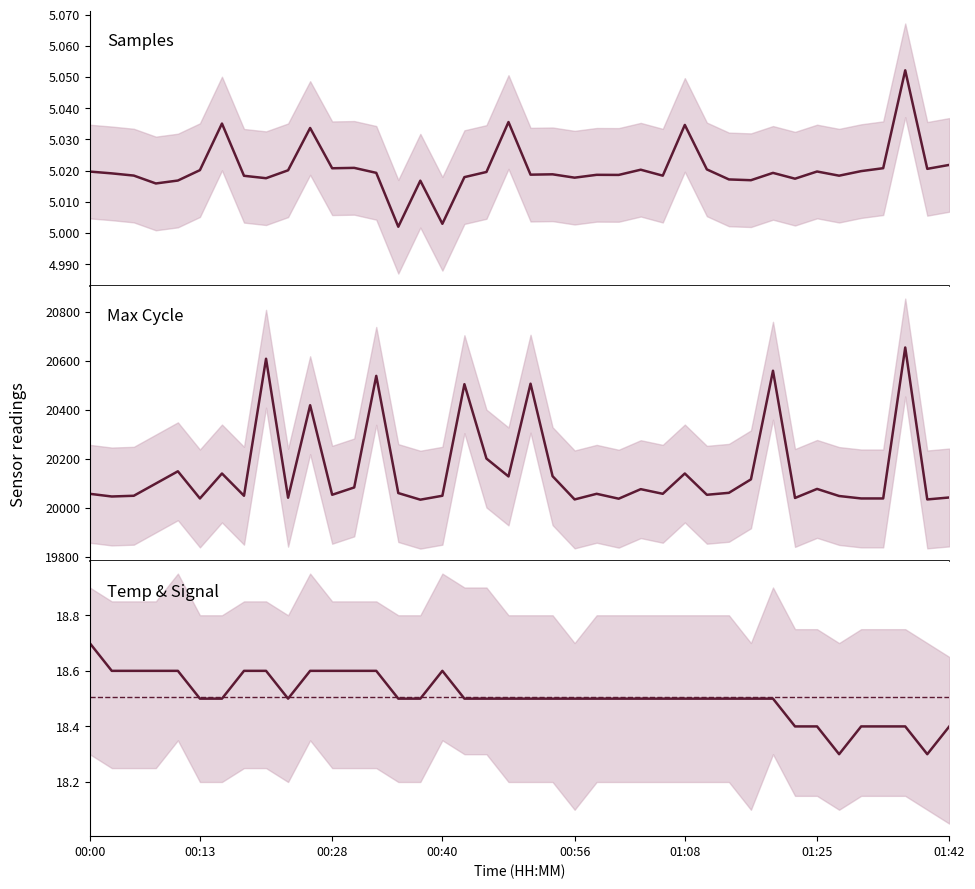

True or false: Signal (scaled) has more than 1 points higher than both neighbors.

False